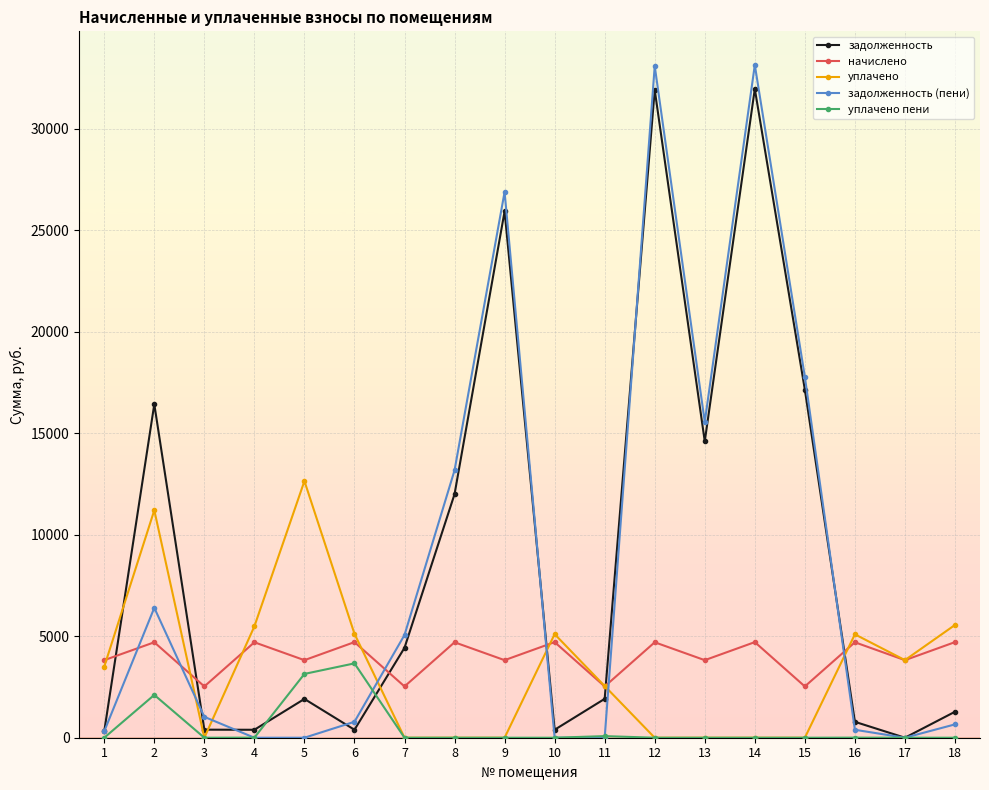

Which series has the largest total across all categories?

задолженность